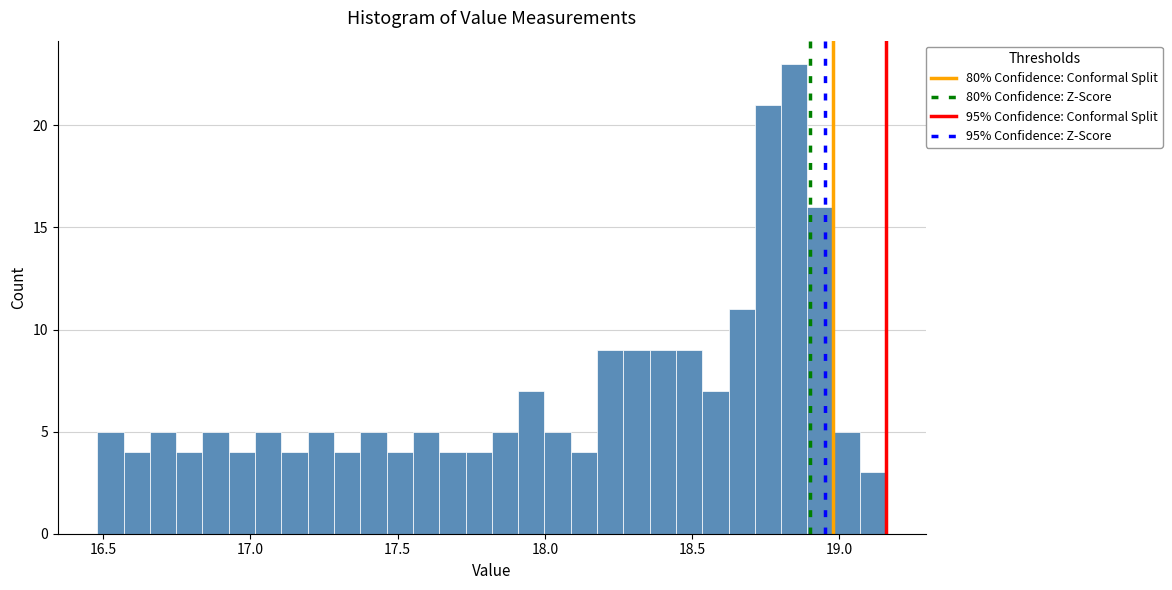

Around what value on the x-axis is the tallest bar? Give the approximate position of its centre, as read against the axis.

18.85